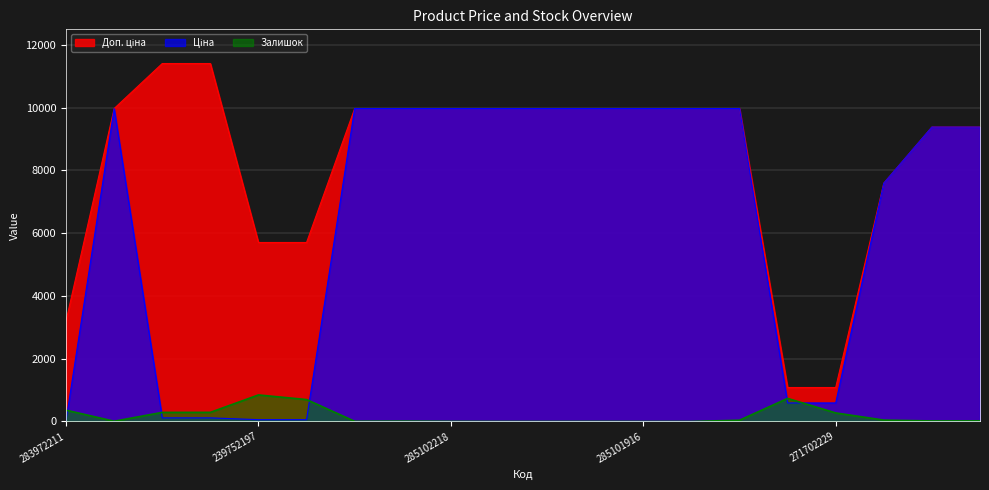

True or false: Залишок and Доп. ціна cross at least once.

False